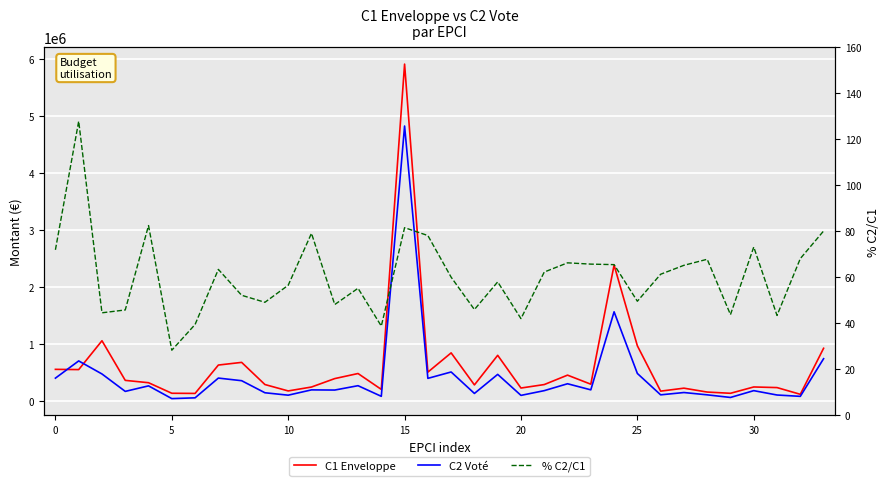

How many data points in C1 Enveloppe are above 315663?

17